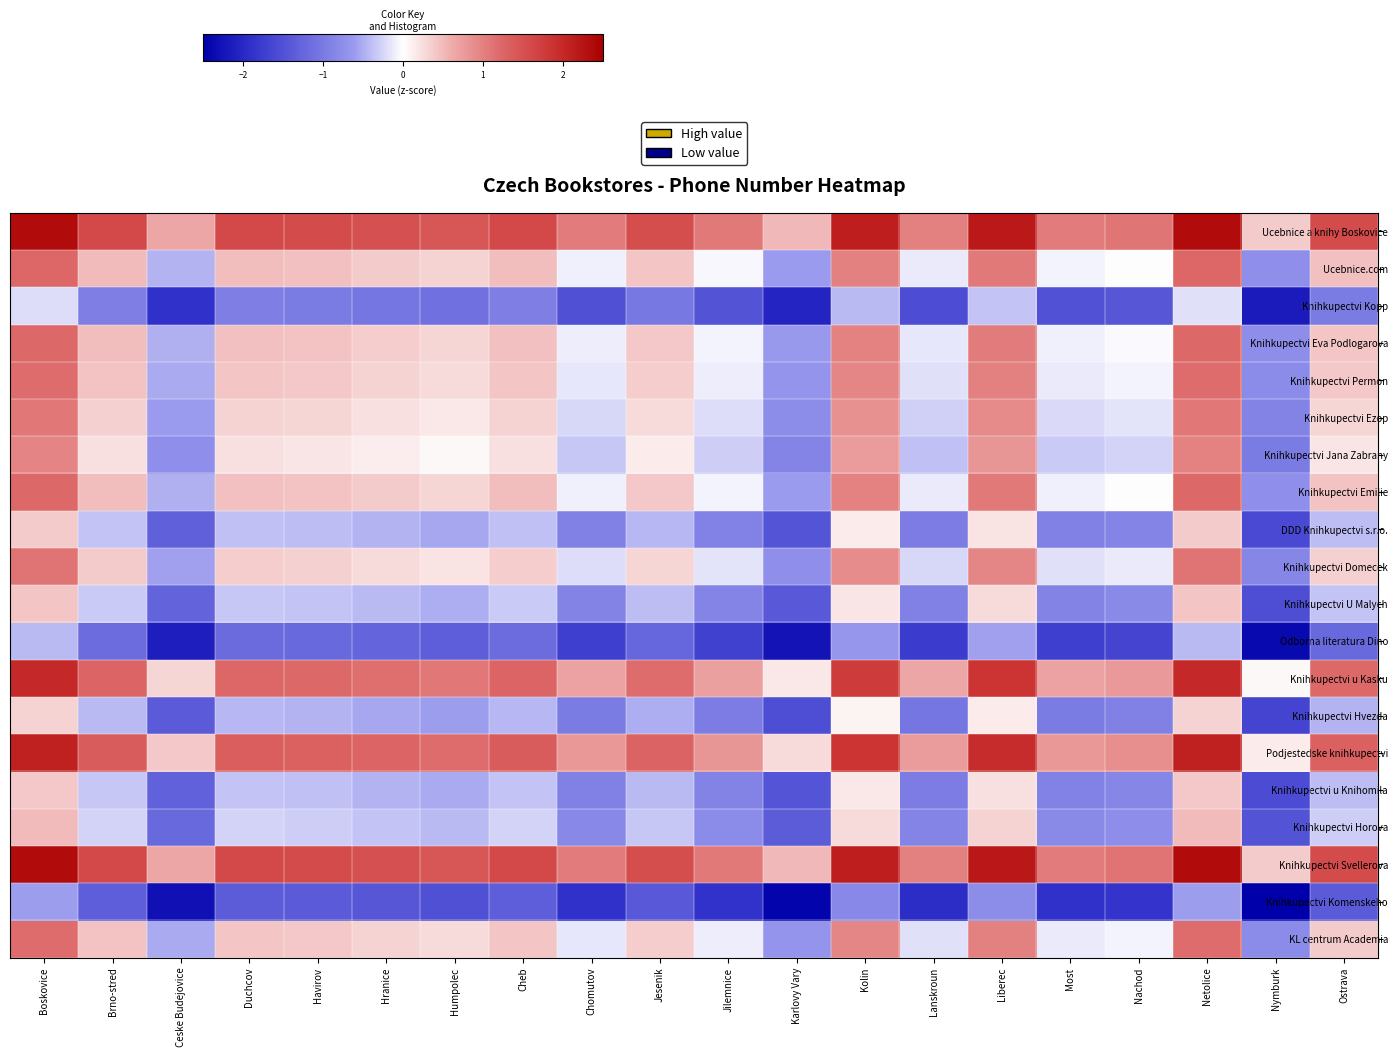

At Brno-stred, list the series in order from largest to smallest.

Knihkupectvi Svellerova, Ucebnice a knihy Boskovice, Podjestedske knihkupectvi, Knihkupectvi u Kasku, Ucebnice.com, Knihkupectvi Emilie, Knihkupectvi Eva Podlogarova, Knihkupectvi Permon, KL centrum Academia, Knihkupectvi Domecek, Knihkupectvi Ezop, Knihkupectvi Jana Zabrany, Knihkupectvi Horova, Knihkupectvi U Malych, Knihkupectvi u Knihomila, DDD Knihkupectvi s.r.o., Knihkupectvi Hvezda, Knihkupectvi Kopp, Odborna literatura Dino, Knihkupectvi Komenskeho